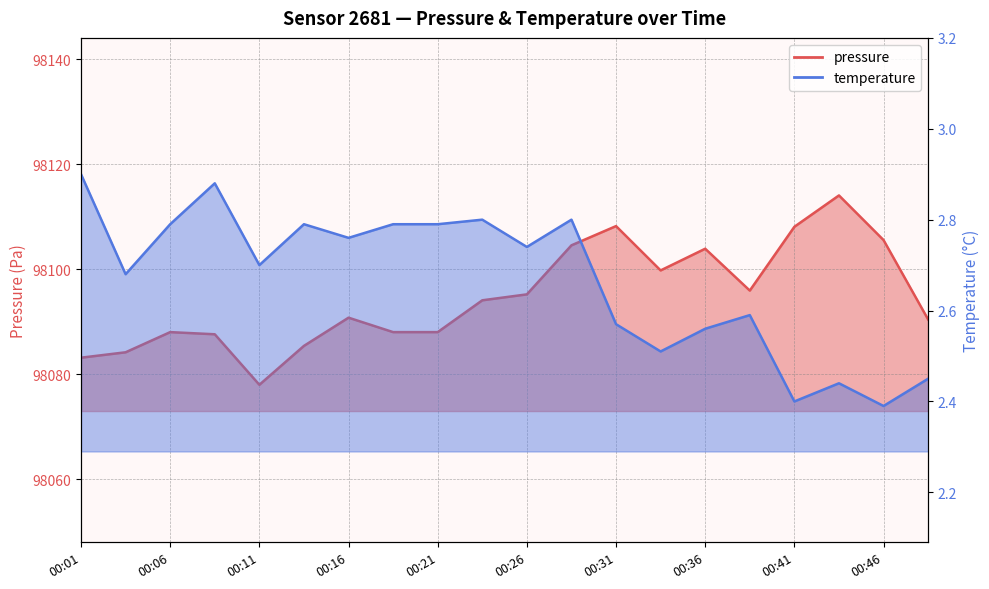

What is the average value of the temperature series?

2.7